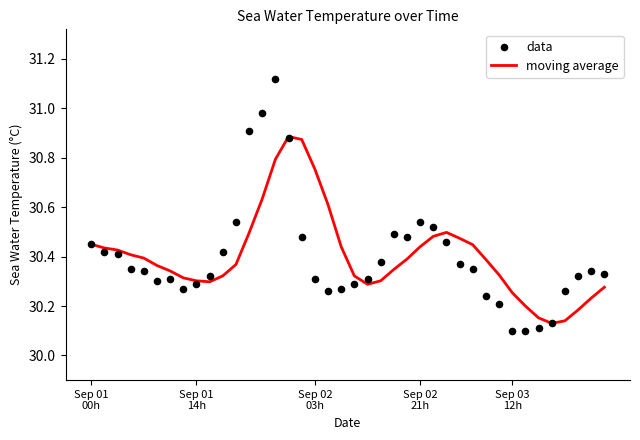

Which series reaches the maximum Y coordinate?

data